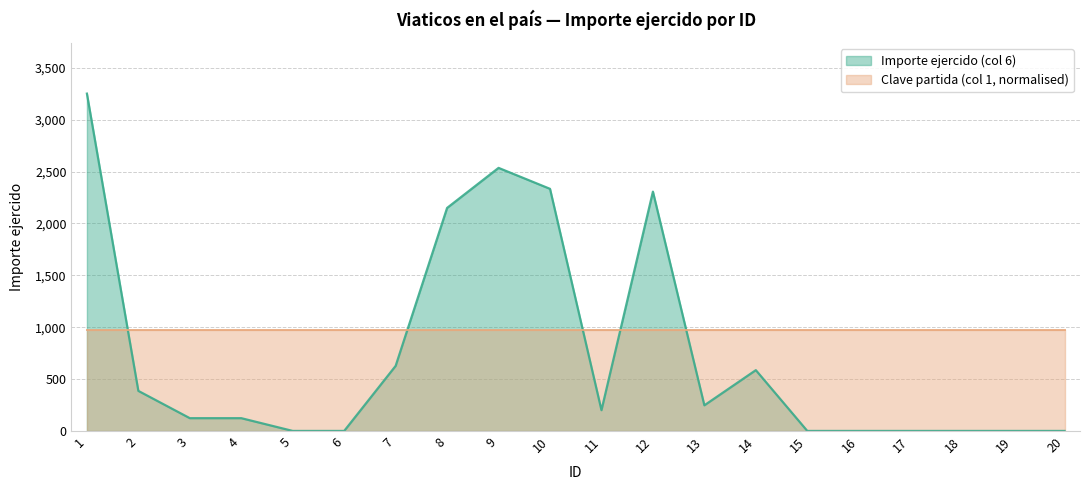

The value at 9 is 2536. True or false?

True